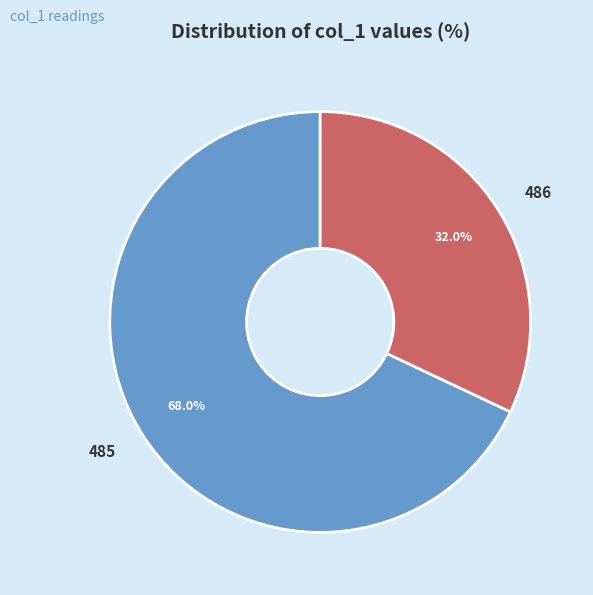

Is 485 the majority of the pie?

Yes